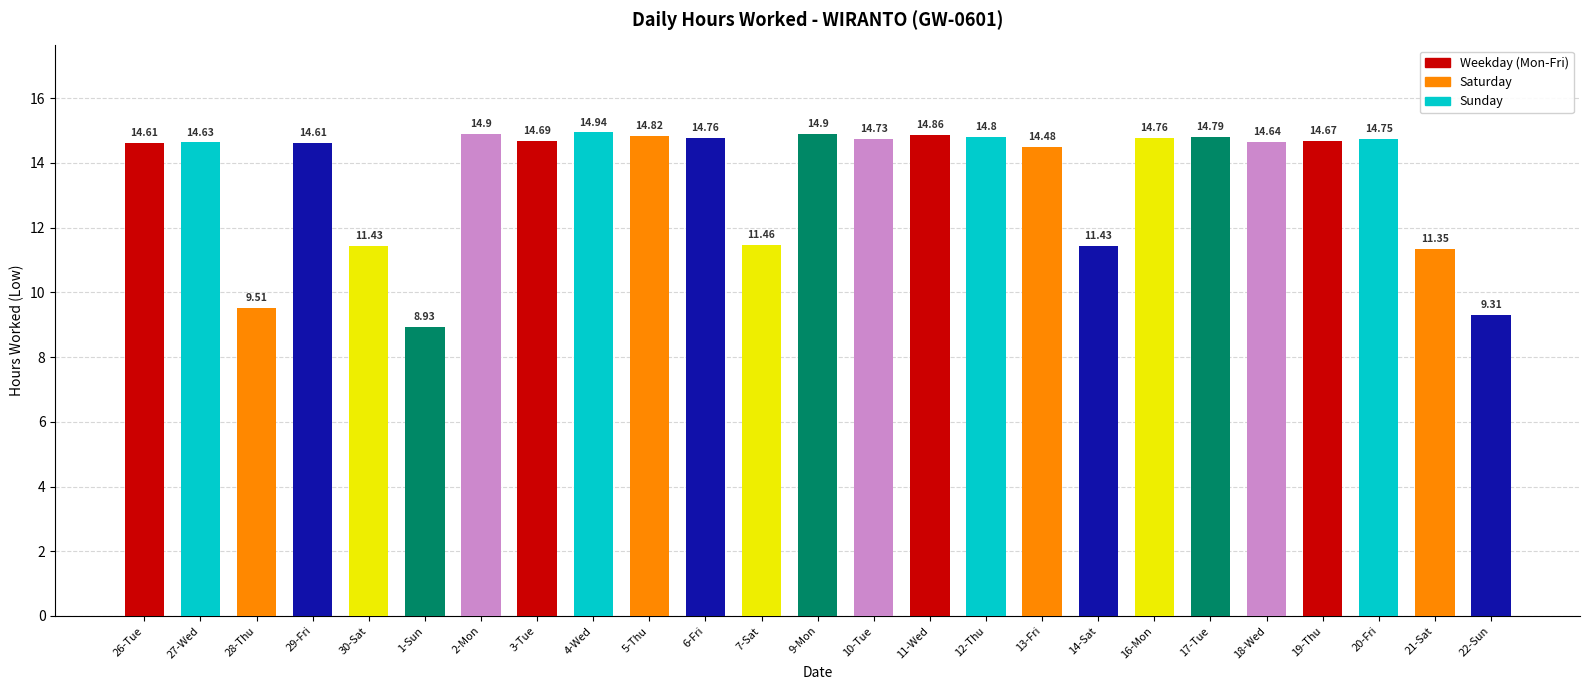

Count the number of values greater than 14.

18